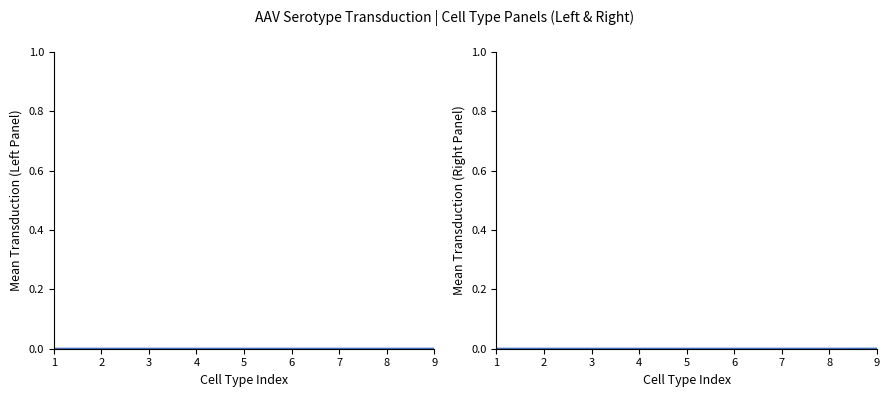

Reading left to right, transcribe all the data shown in this chart.

NHP26: 1=0.0	2=0.0	3=0.0	4=0.0	5=0.0	6=0.0	7=0.0	8=0.0	9=0.0
K912: 1=0.0	2=0.0	3=0.0	4=0.0	5=0.0	6=0.0	7=0.0	8=0.0	9=0.0